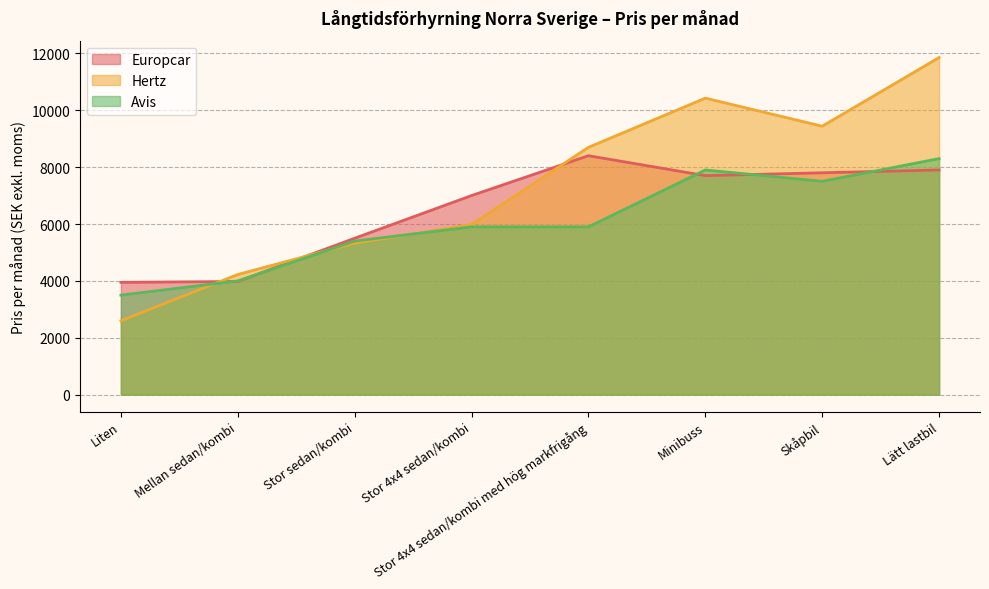

What is the difference between the Europcar values at Minibuss and Mellan sedan/kombi?

3720